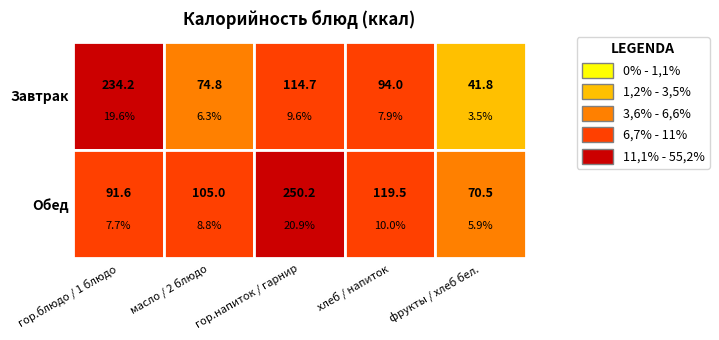

At which label is Завтрак closest to 138?

гор.напиток / гарнир